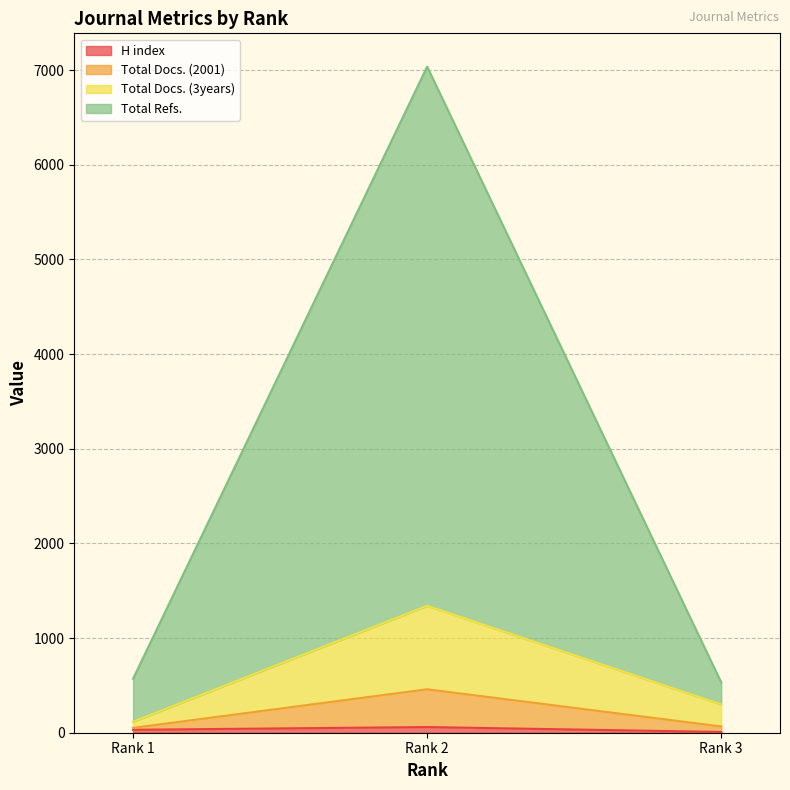

What is the difference between the second highest and minimum values in the Total Docs. (2001) series?

39